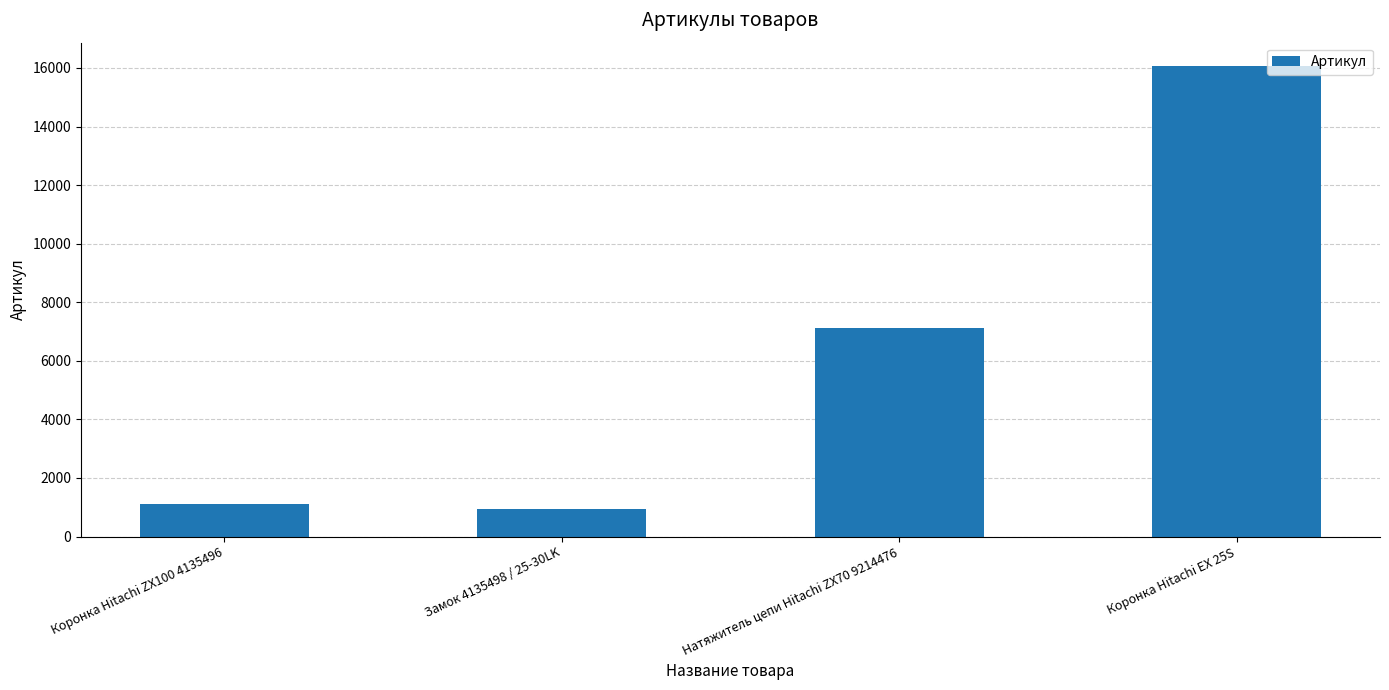

What value does the data have at Коронка Hitachi ZX100 4135496?

1099